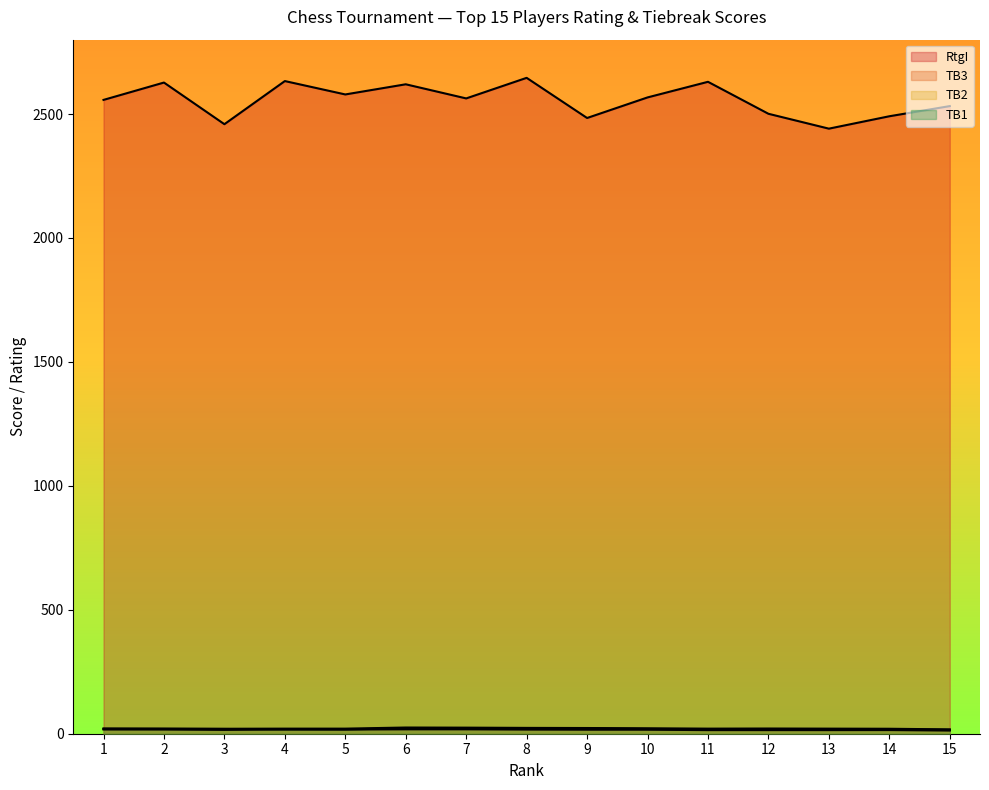

What is the lowest value of the TB3 series?

12.8